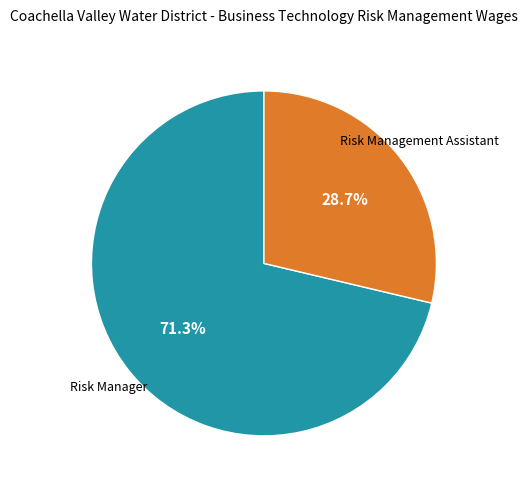

Is there any slice that represents more than half of the pie?

Yes